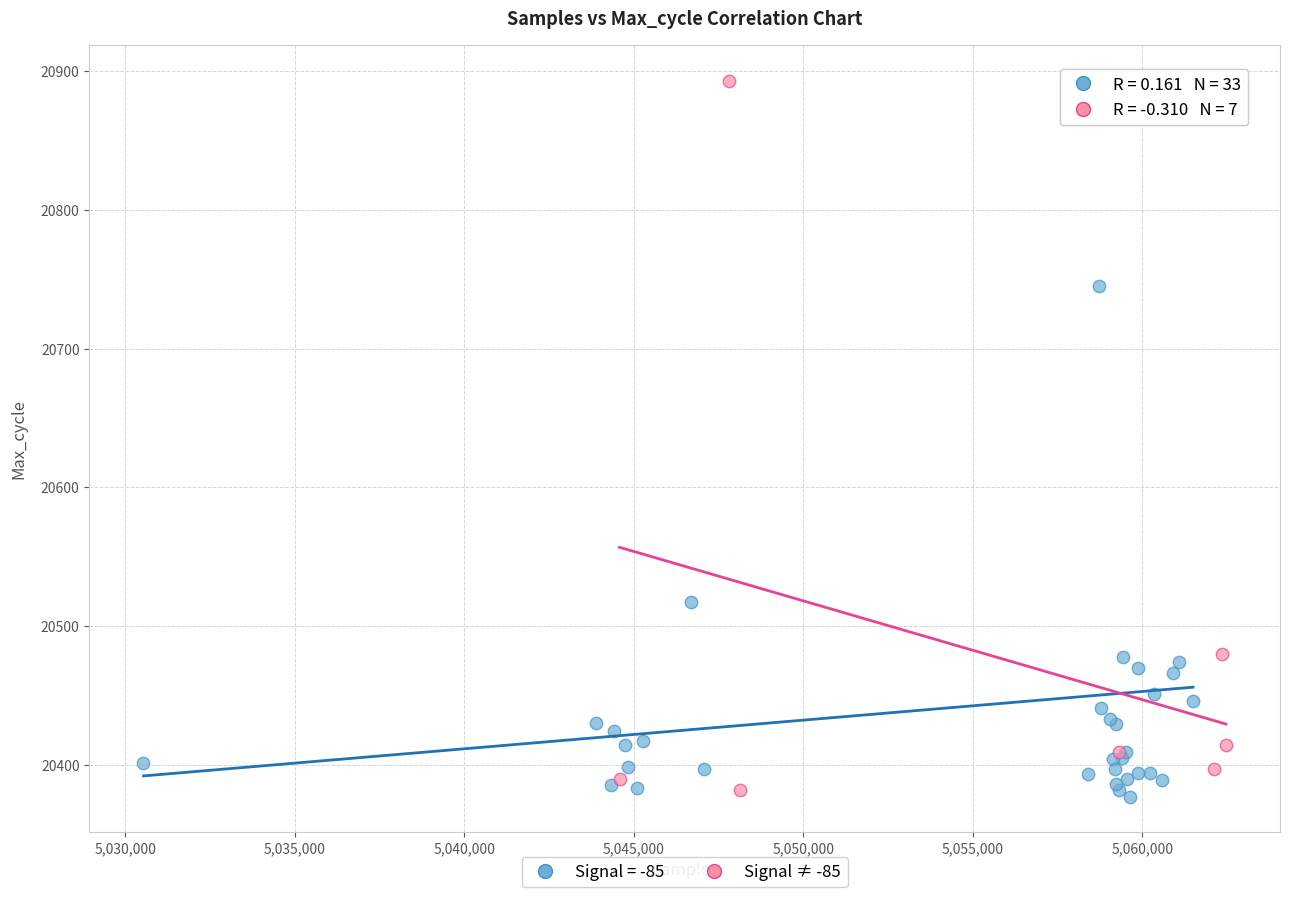

Which series reaches the maximum Y coordinate?

Signal ≠ -85